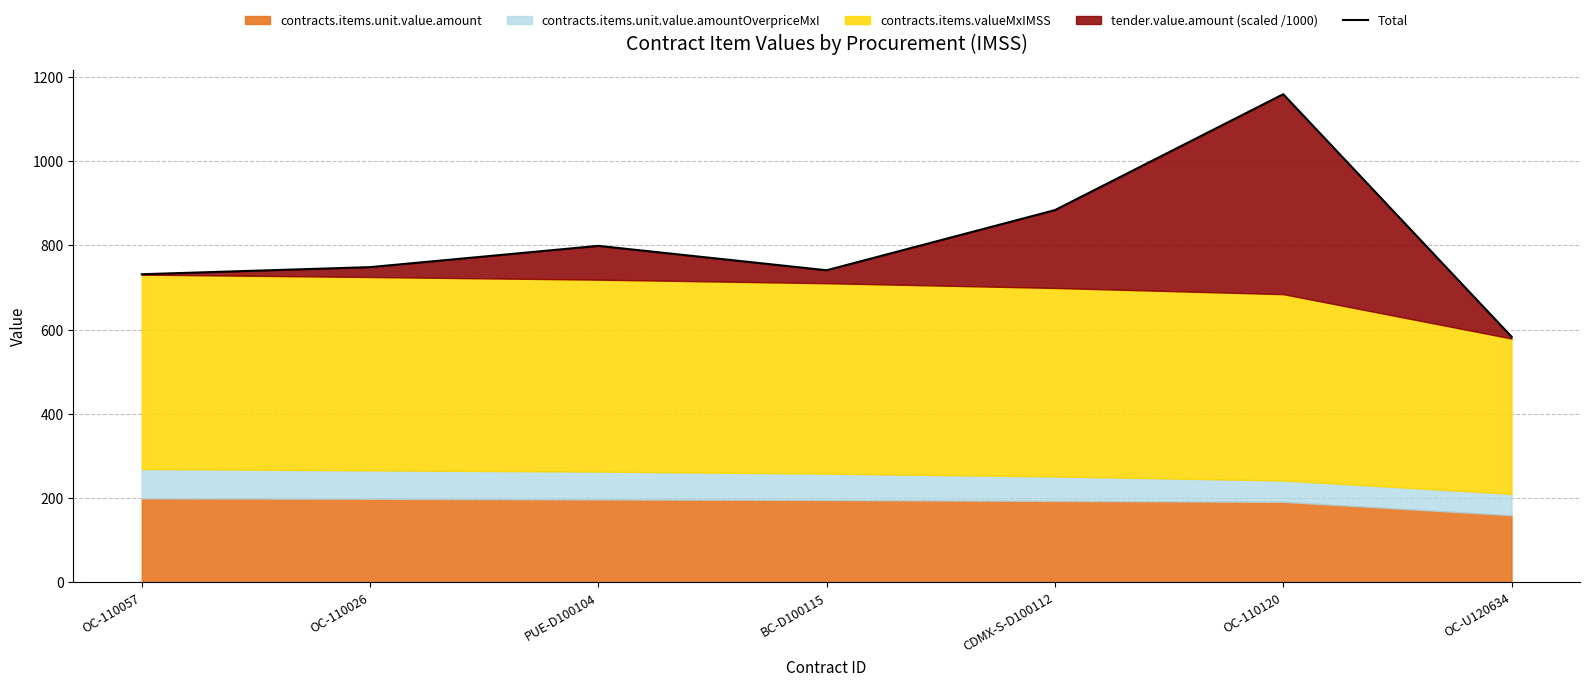

Approximately how many times larger is the value at OC-110057 compared to OC-110120?

0.6